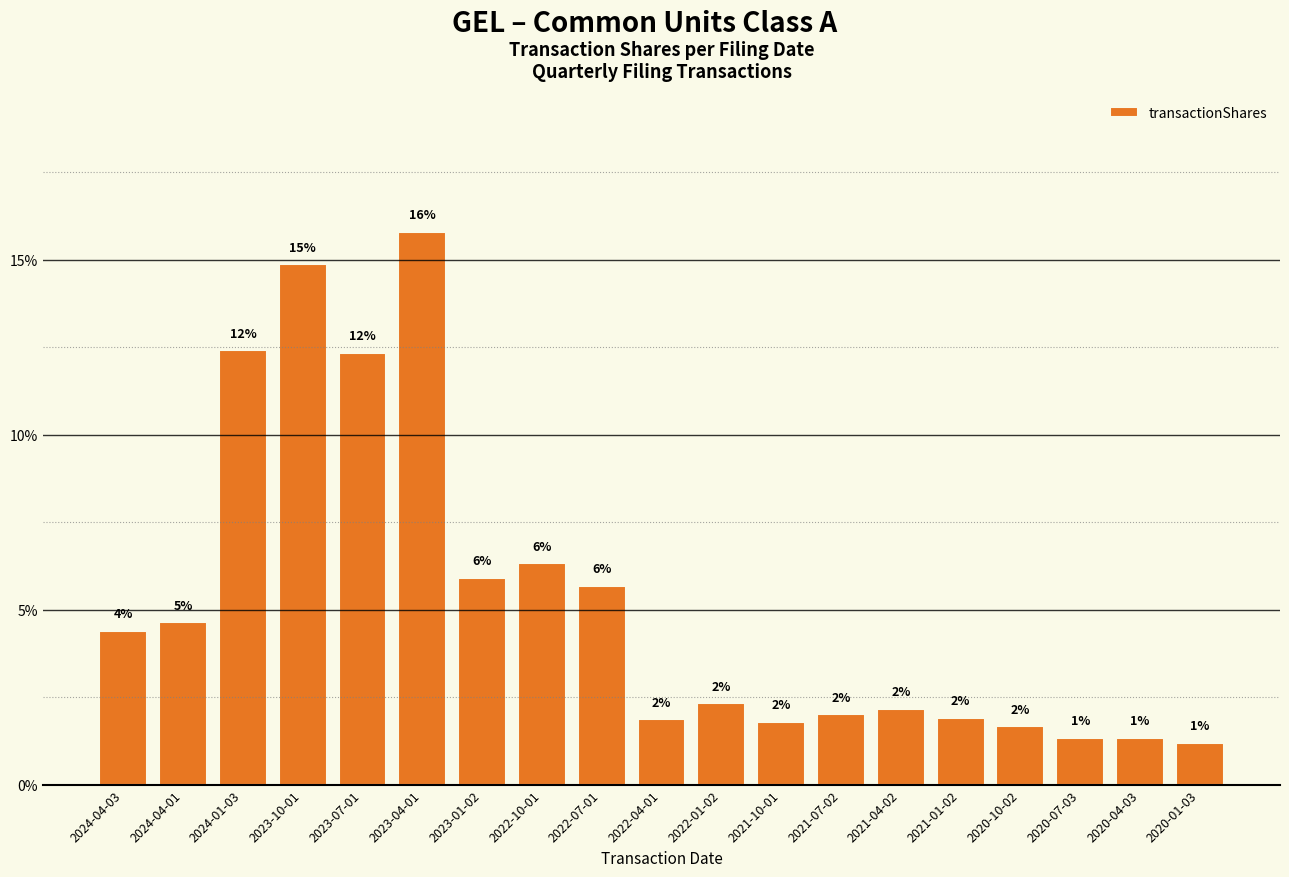

How many bars are there in total?

19